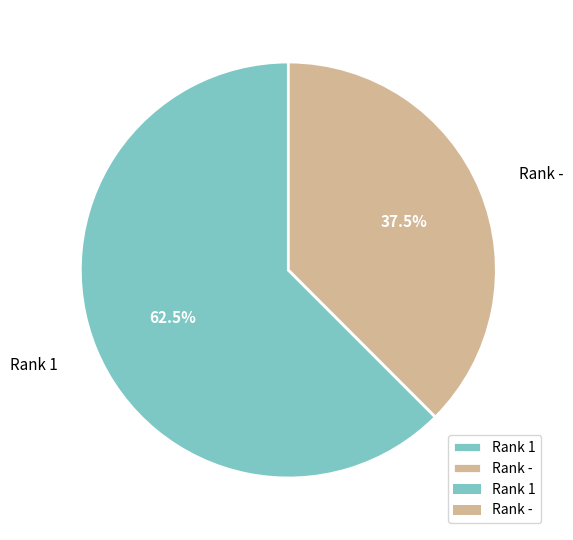

What percentage is NOT represented by Rank 1?

37.5%